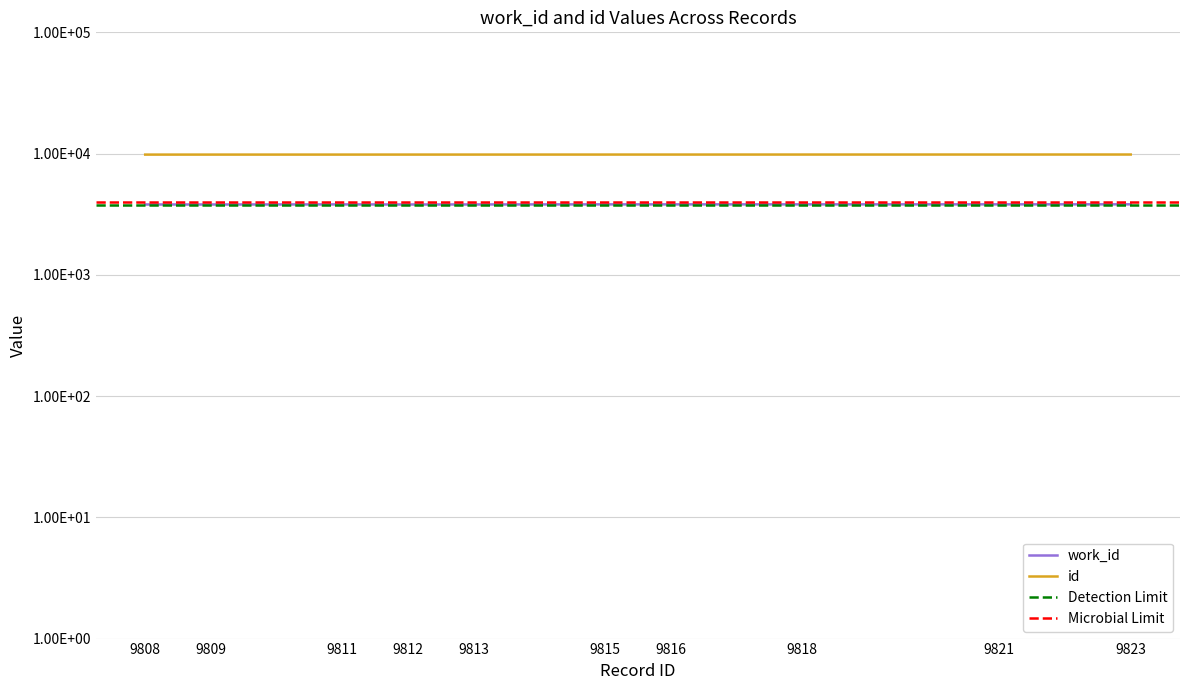

Between 9809 and 9812, which series saw the biggest shift?

id